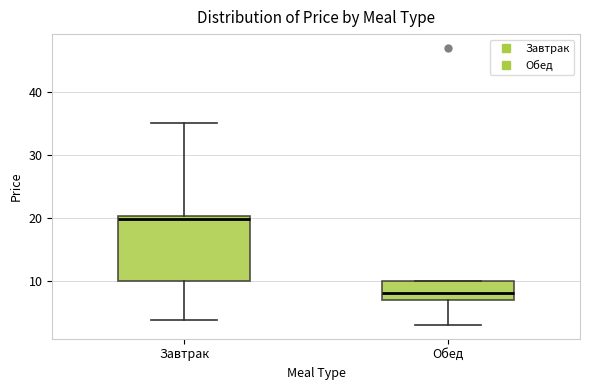

Where is the upper edge of the box for Завтрак on the y-axis? The values are not printed on the chart, so give them approximately, as read against the axis.

20